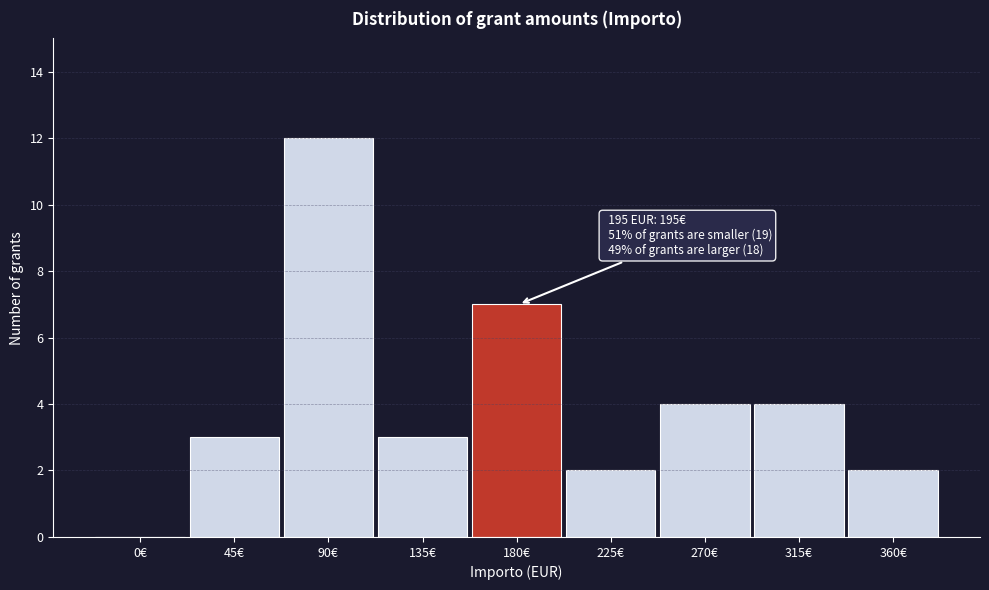

Reading left to right, what are all the values shown in this chart?

0€=0	45€=3	90€=12	135€=3	180€=7	225€=2	270€=4	315€=4	360€=2